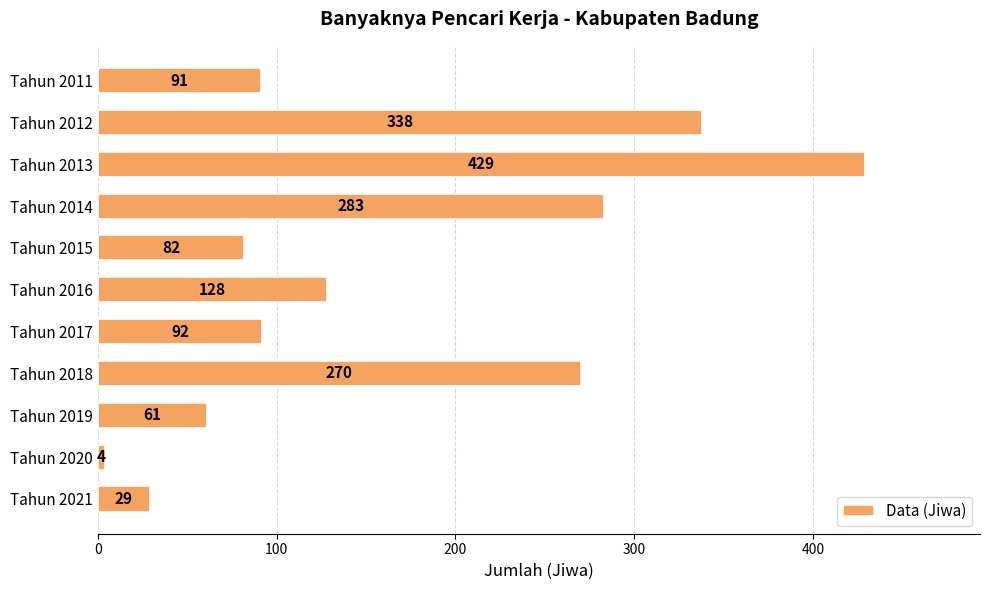

What is the difference between the maximum and second lowest values?

400